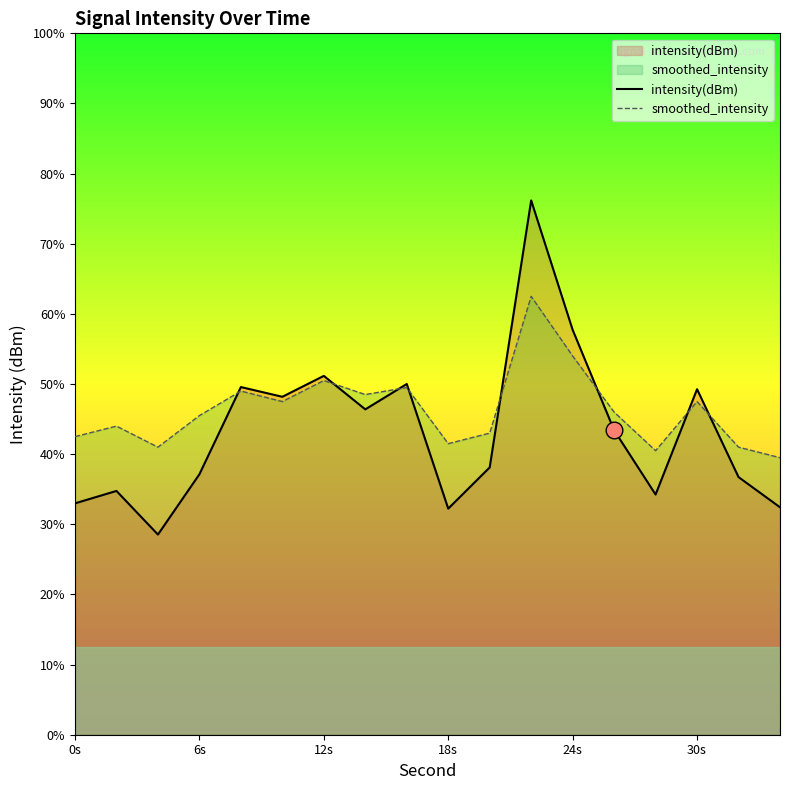

Read the intensity(dBm) value at 22.

-124.8